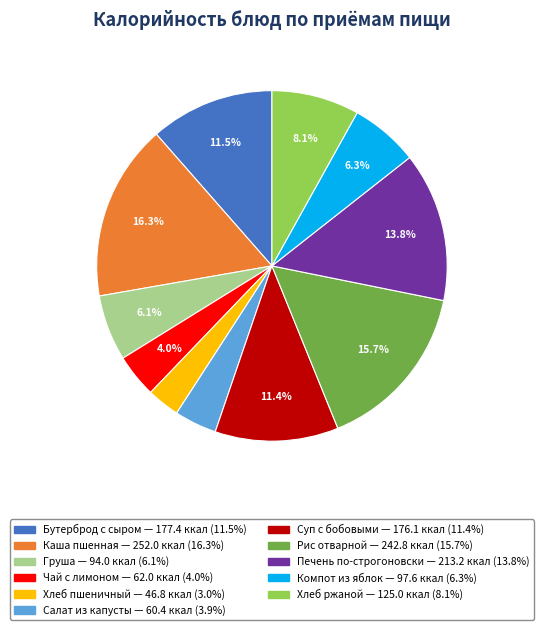

Is there any slice that represents more than half of the pie?

No